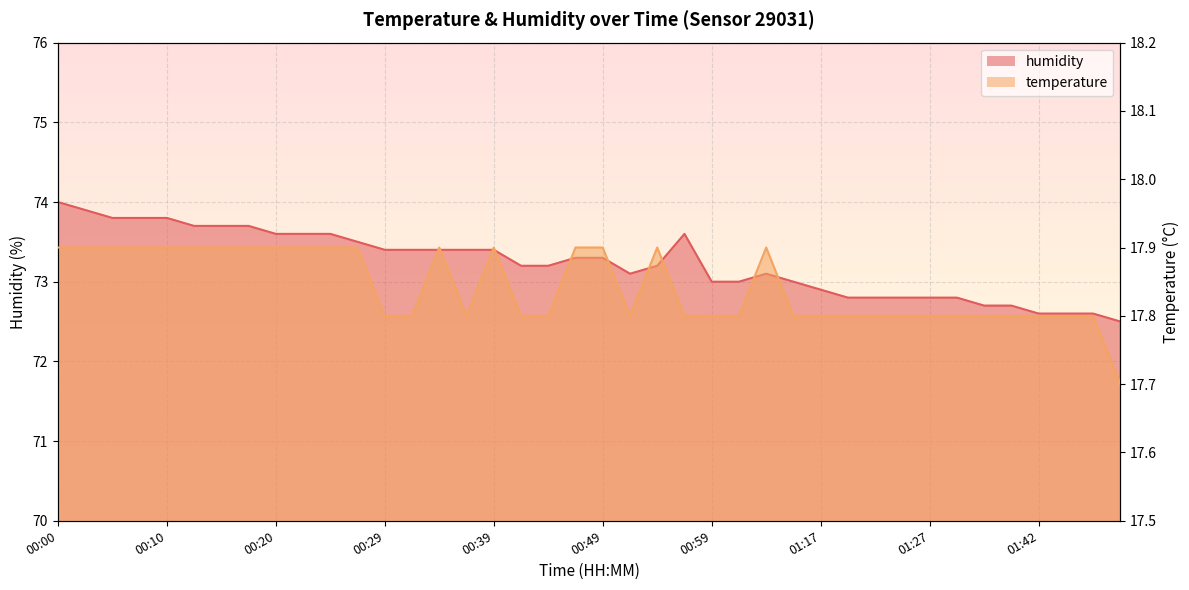

What is the minimum value shown in the chart?

17.7